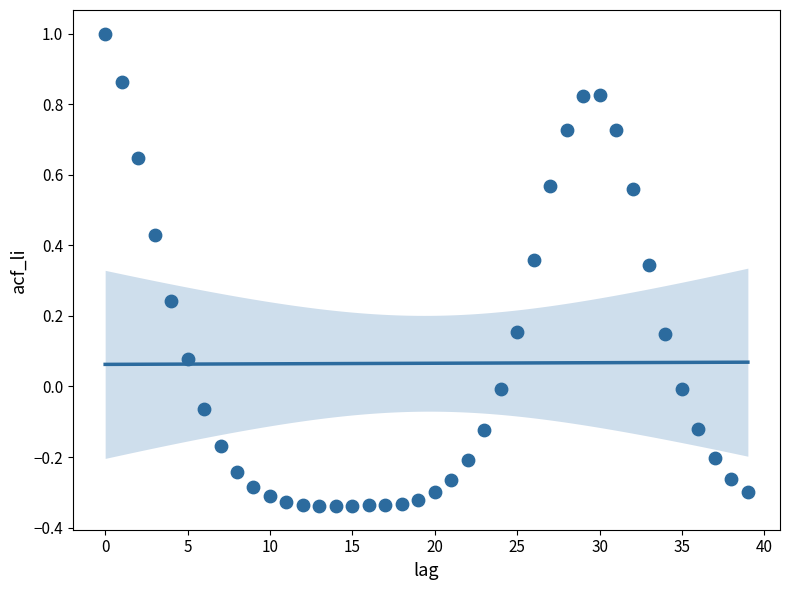

What is the range of Y values (max minus min)?

1.3